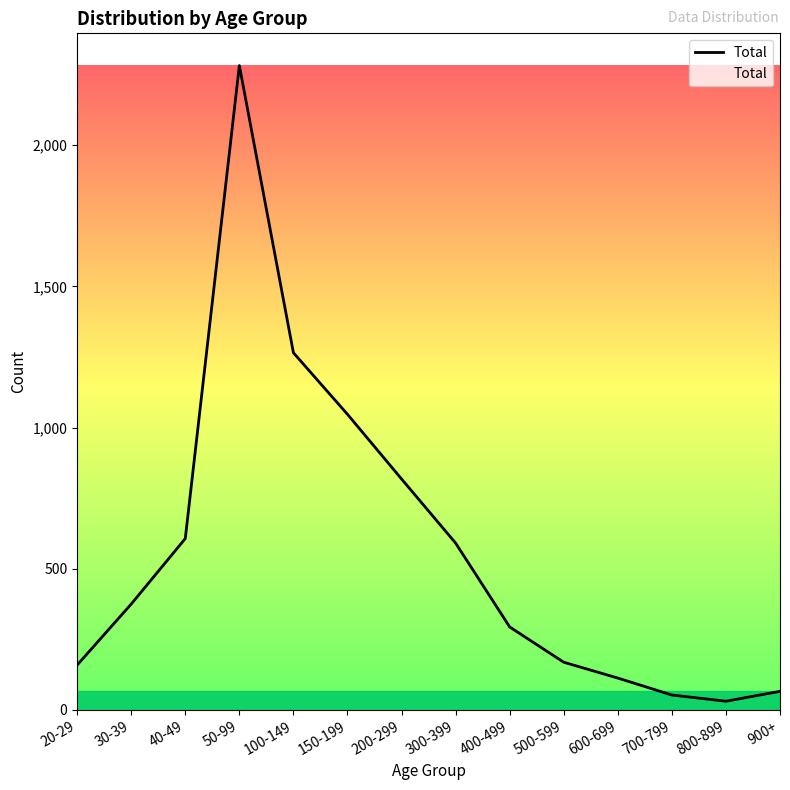

How many interior local peaks (higher than both neighbors) does the data have?

1